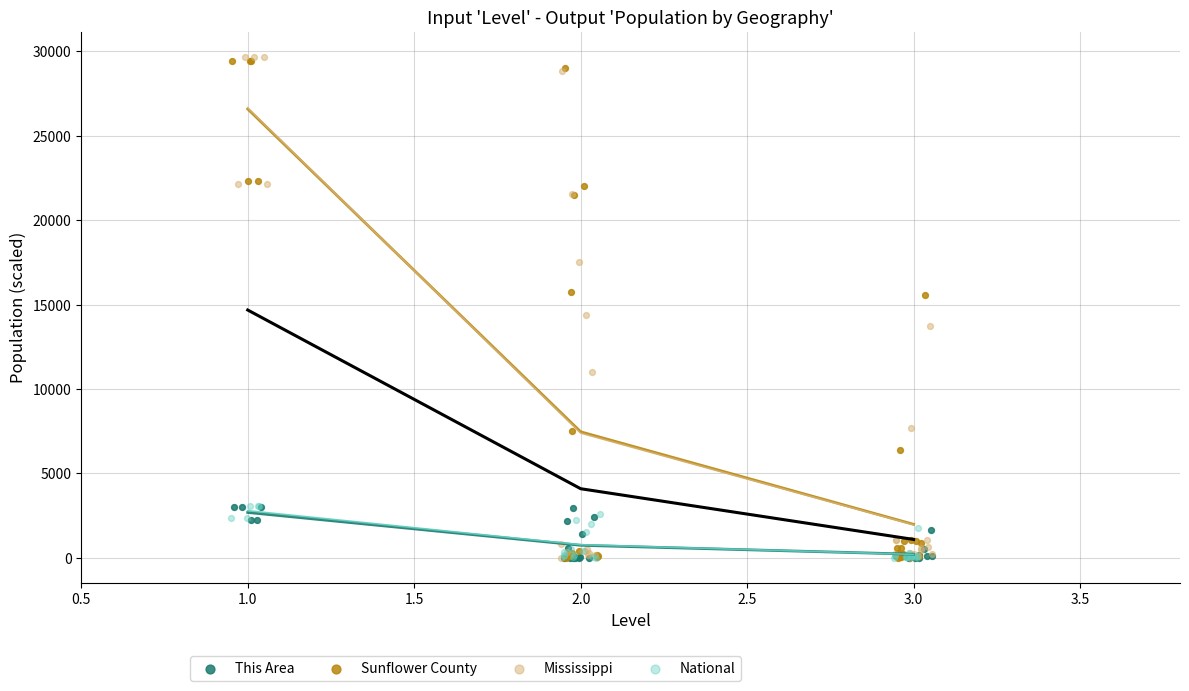

Which series has the largest Y range (max minus min)?

Mississippi